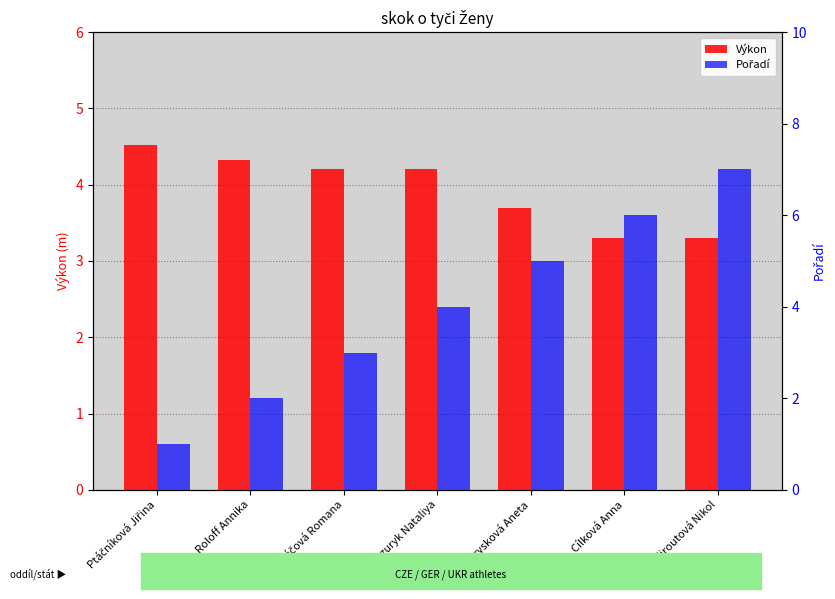

Rank the series at Maláčová Romana from highest to lowest value.

Výkon, Pořadí